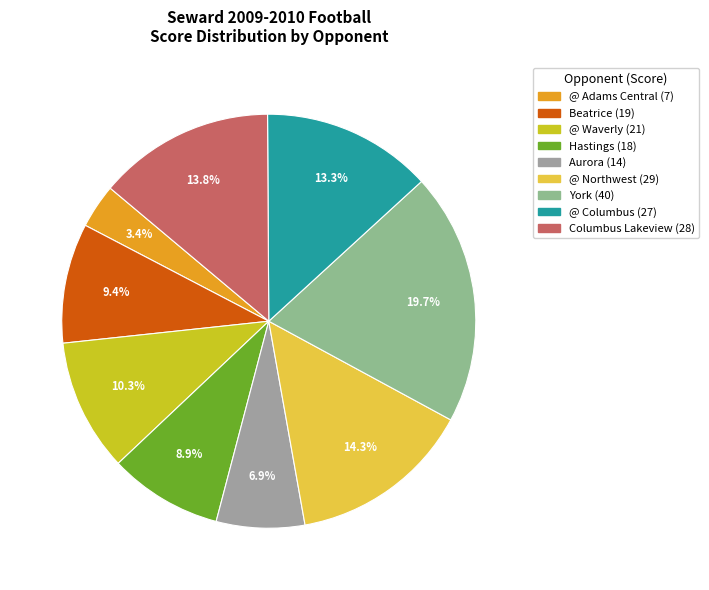

To the nearest percent, what is the average slice percentage?

11%